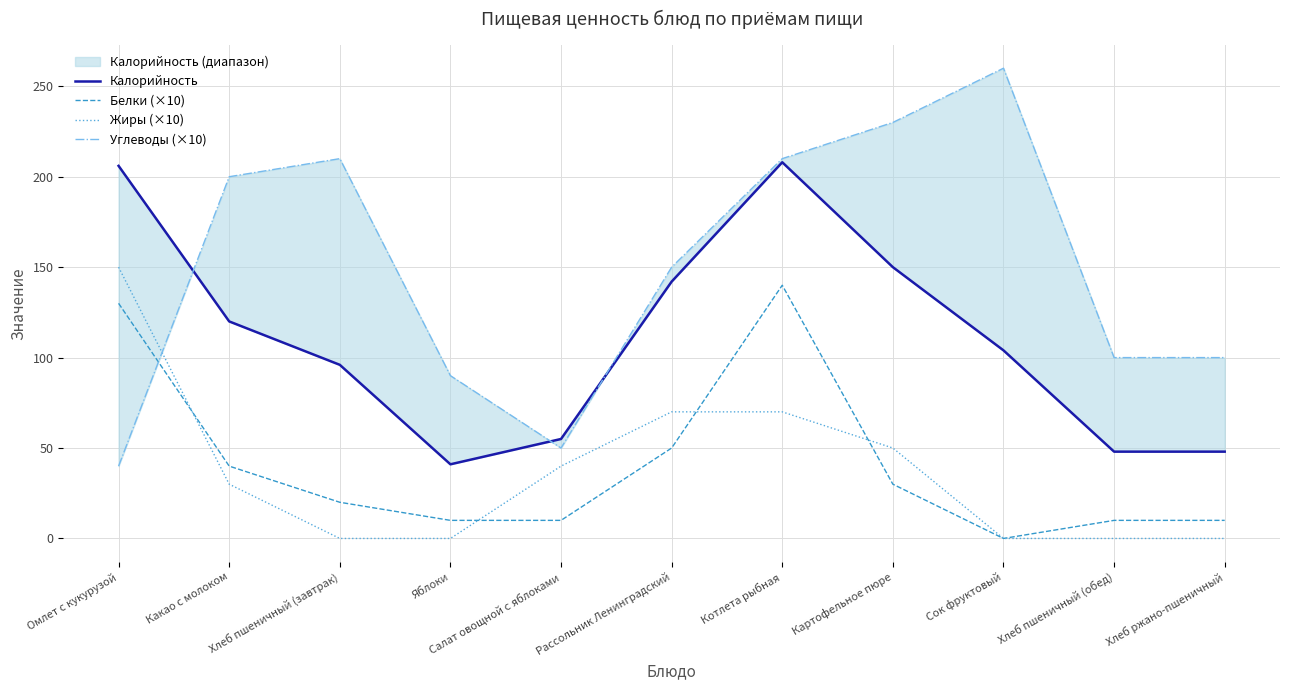

At which category does the chart reach its minimum across all series?

Сок фруктовый